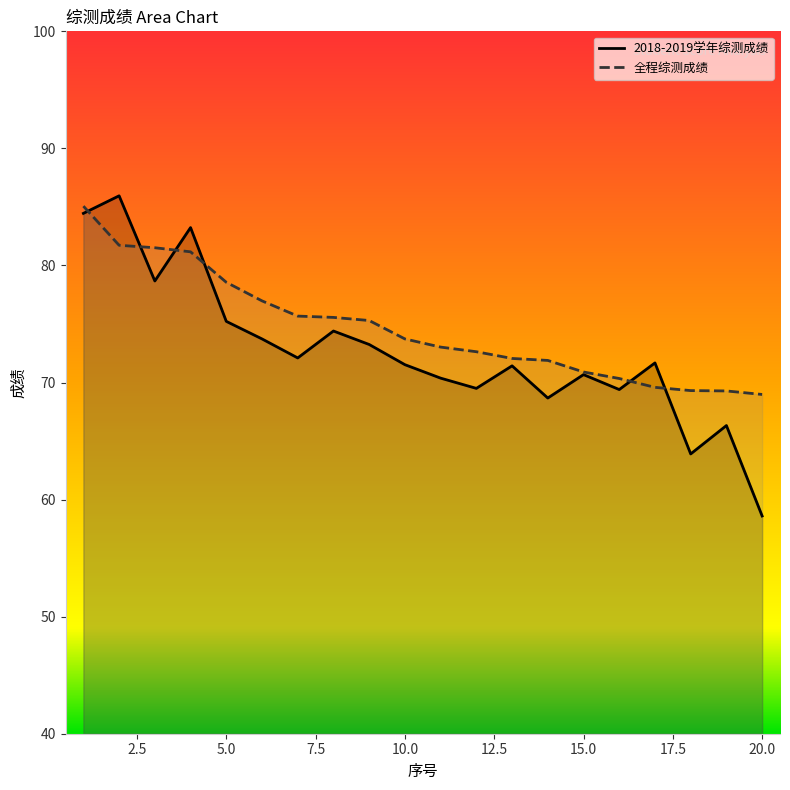

Reading right to left, what are all the values shown in this chart?

2018-2019学年综测成绩: 58.6	66.3	63.9	71.7	69.4	70.7	68.7	71.4	69.5	70.4	71.5	73.2	74.4	72.1	73.7	75.2	83.2	78.7	86.0	84.5
全程综测成绩: 69.0	69.3	69.3	69.6	70.3	70.9	71.9	72.1	72.6	73.0	73.7	75.3	75.6	75.7	77.0	78.6	81.2	81.5	81.7	85.1